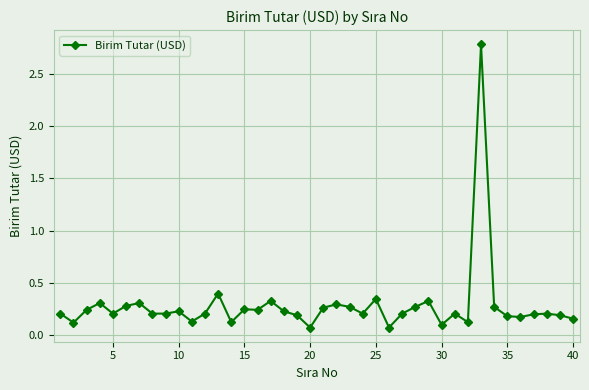

What is the sum of all values?

11.4